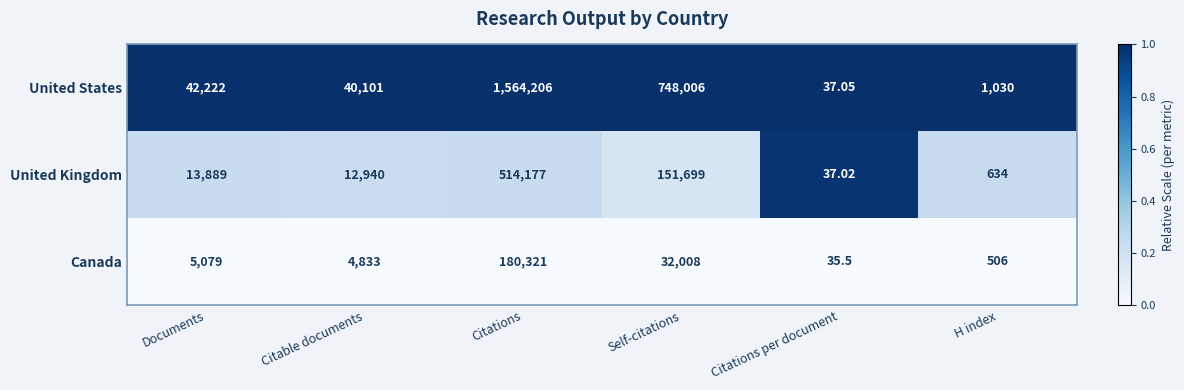

Which category has the lowest value in the Canada series?

Citations per document